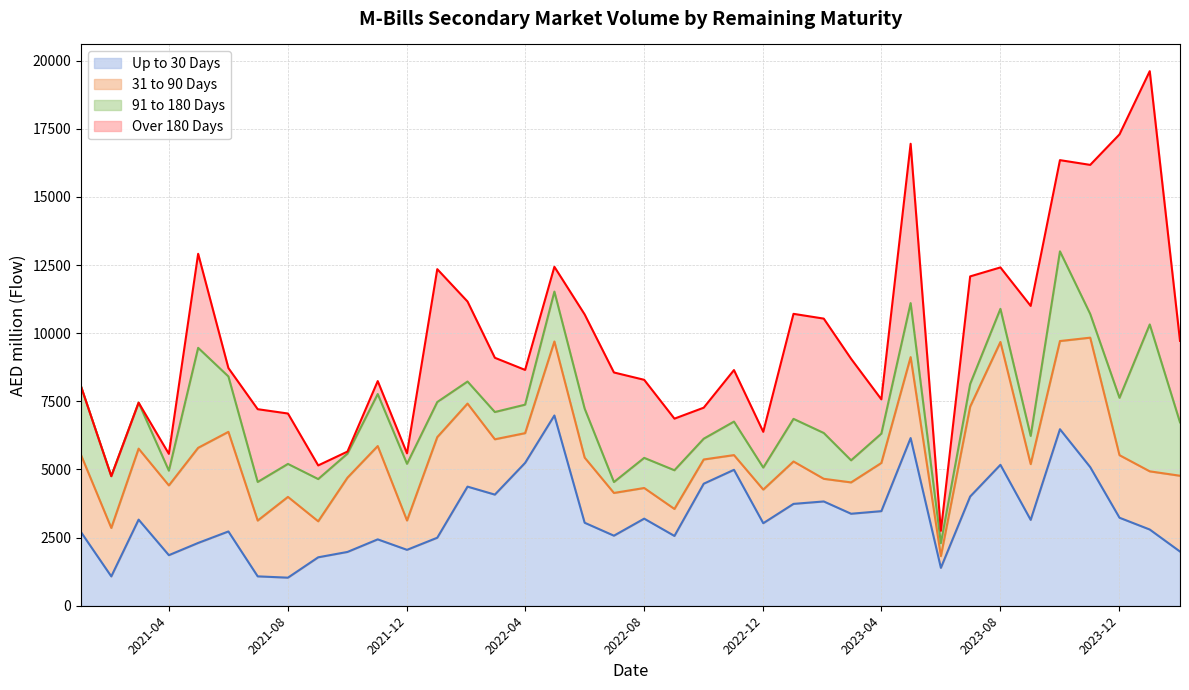

How many categories are shown in the chart?

38